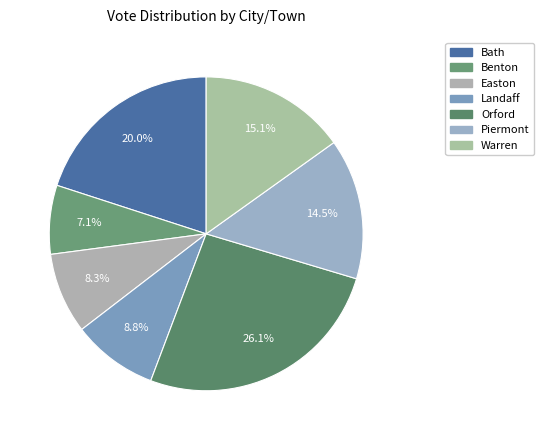

How many segments does this pie chart have?

7